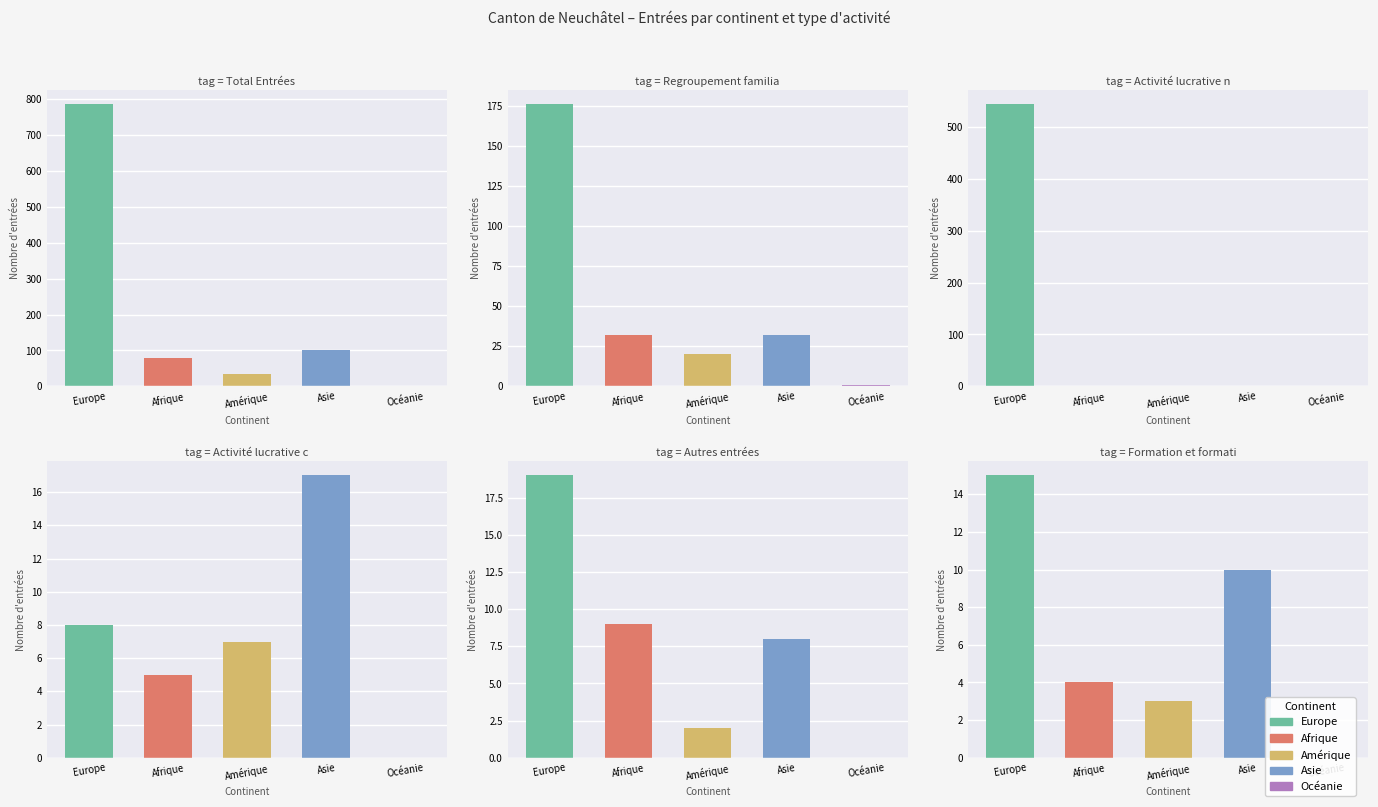

How many bars are there in total?

30